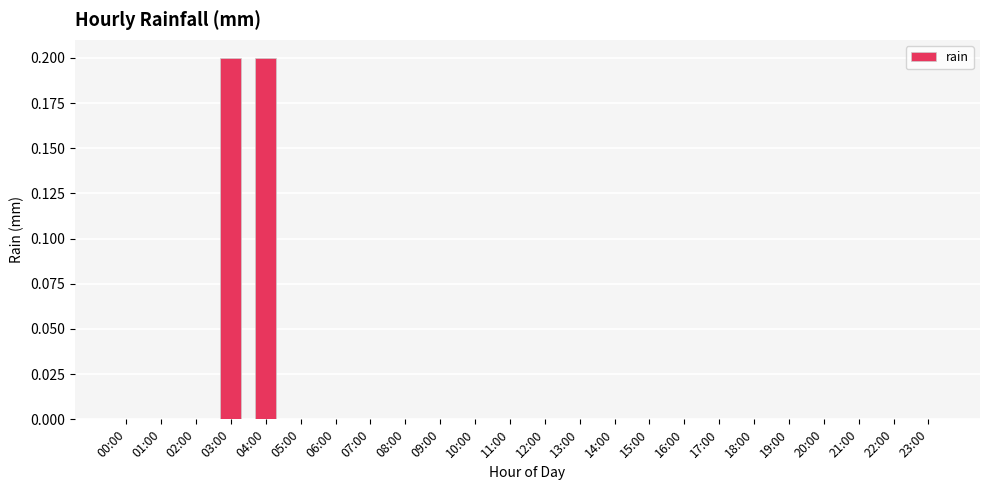

Reading left to right, extract all data points from this chart.

0.0	0.0	0.0	0.2	0.2	0.0	0.0	0.0	0.0	0.0	0.0	0.0	0.0	0.0	0.0	0.0	0.0	0.0	0.0	0.0	0.0	0.0	0.0	0.0